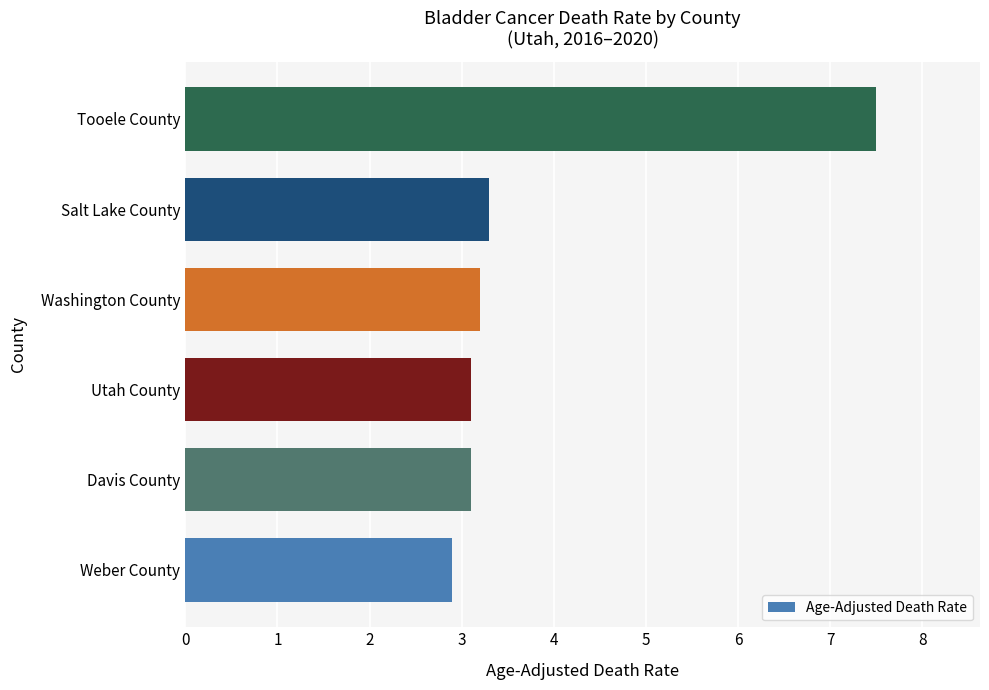

How many categories are shown in the chart?

6